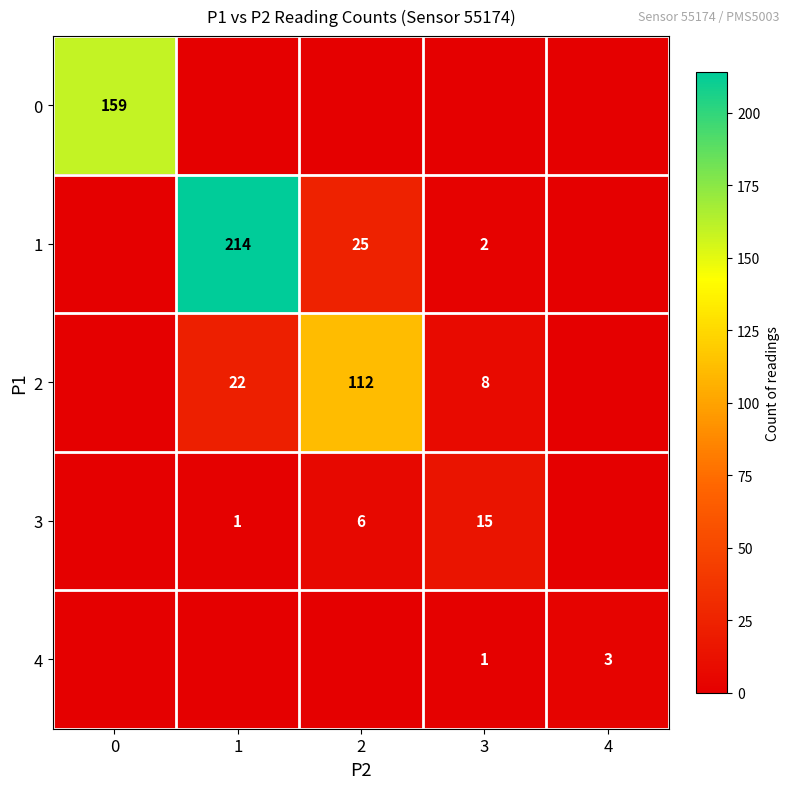

How many categories are shown in the chart?

5